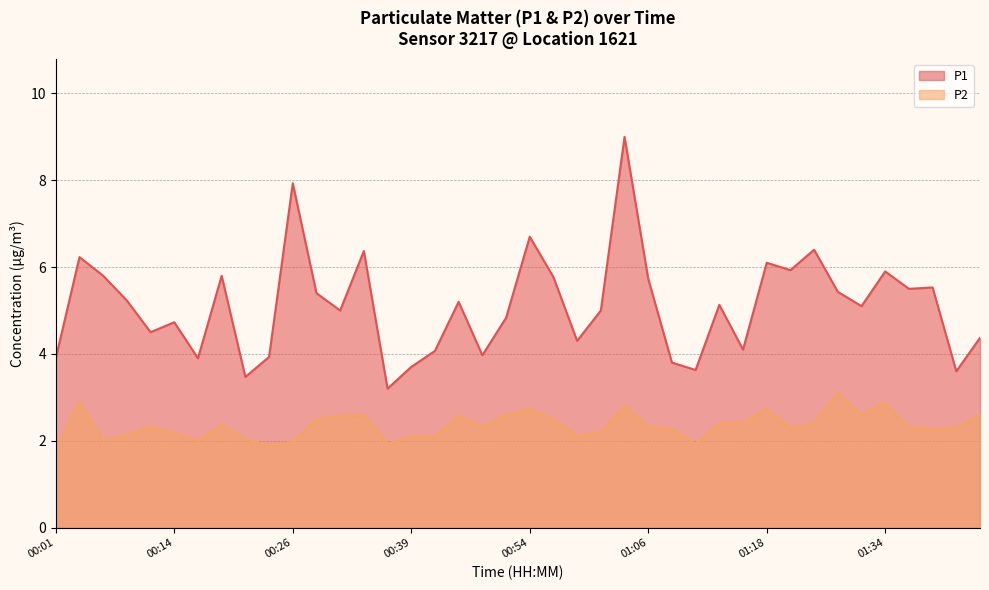

True or false: P2 and P1 cross at least once.

False